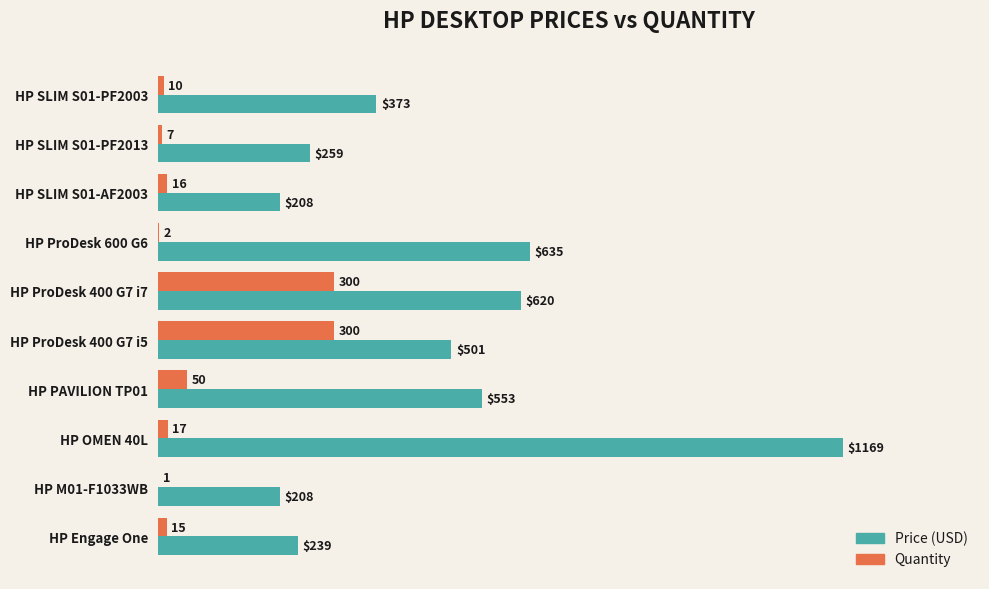

What are all the series names shown in the legend?

Price (USD), Quantity